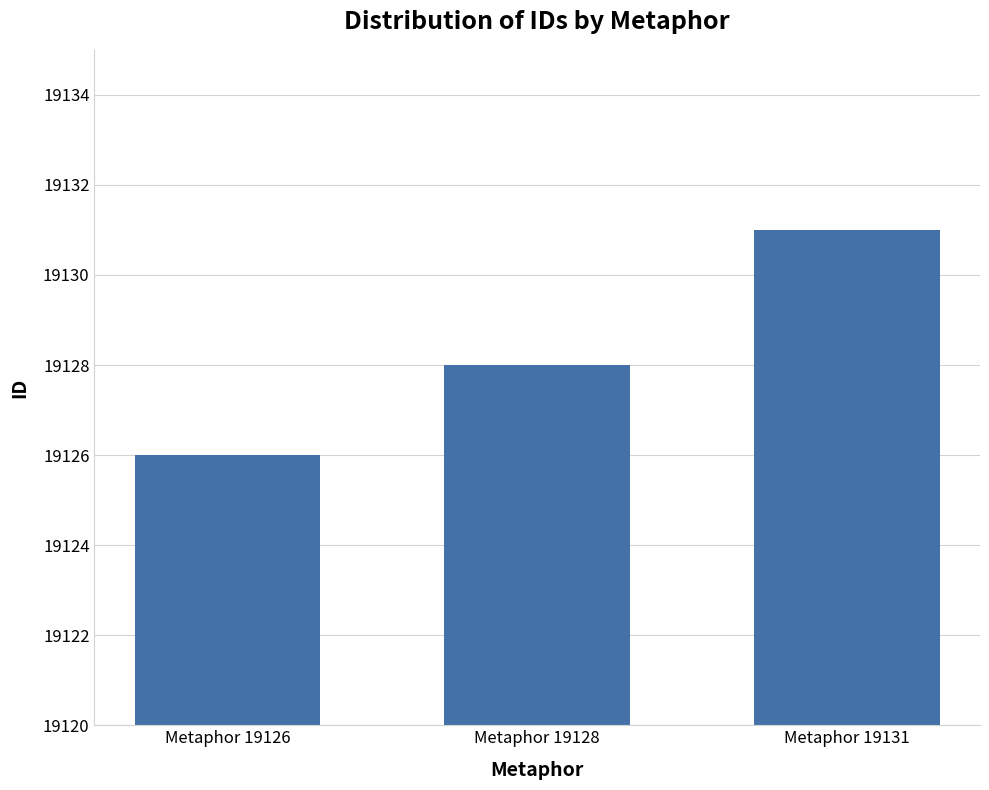

Where is the data nearest to the value 19128?

Metaphor 19128